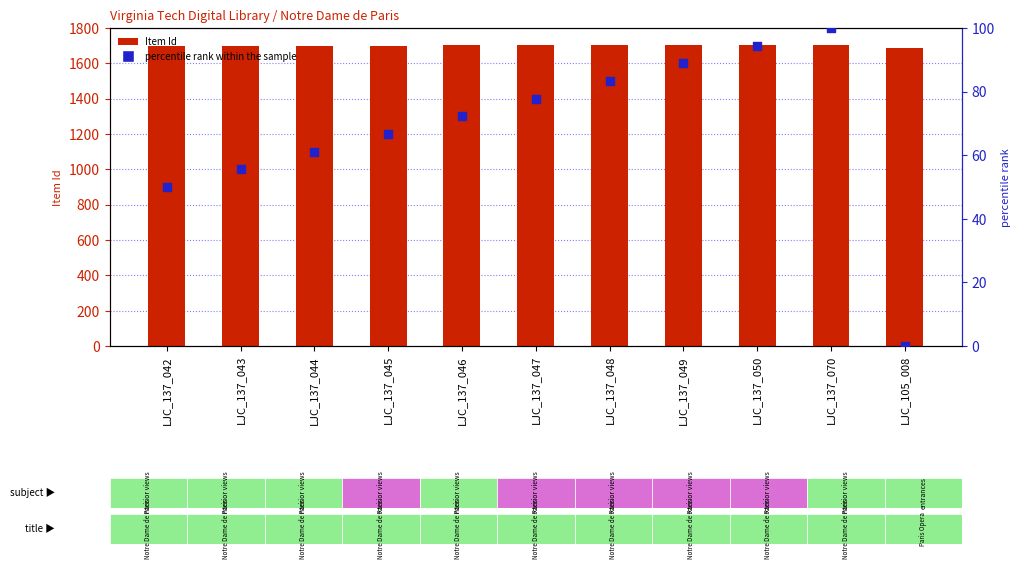

Which series contains the lowest Y value?

percentile rank within the sample